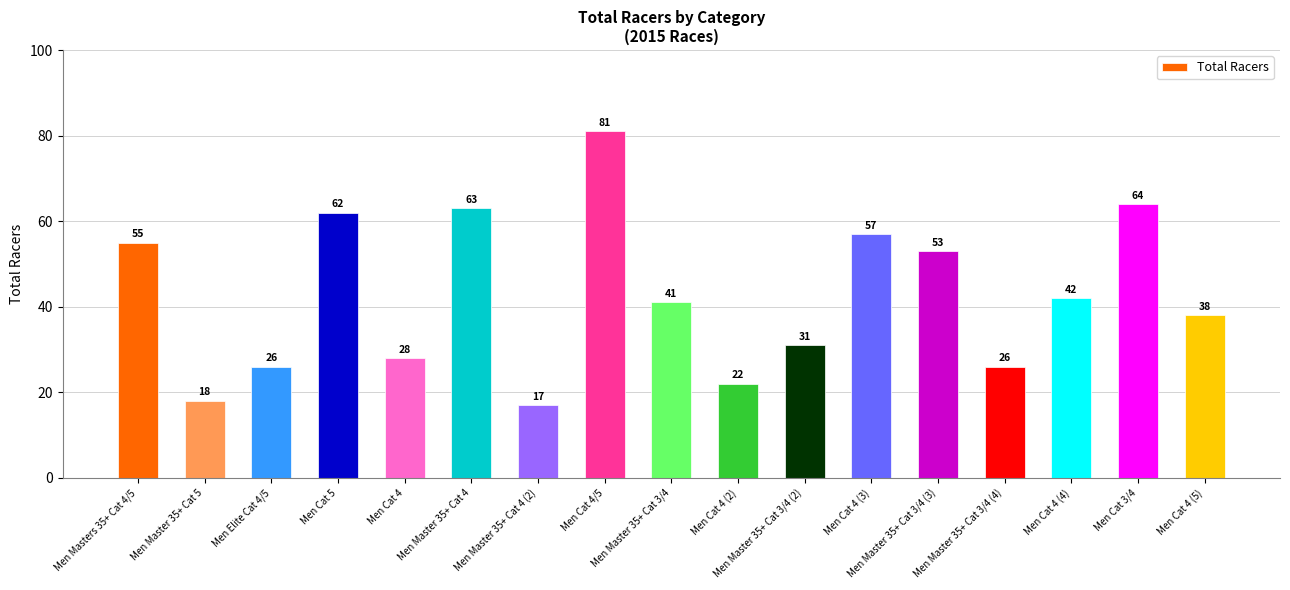

Reading left to right, extract all data points from this chart.

Men Masters 35+ Cat 4/5=55	Men Master 35+ Cat 5=18	Men Elite Cat 4/5=26	Men Cat 5=62	Men Cat 4=28	Men Master 35+ Cat 4=63	Men Master 35+ Cat 4 (2)=17	Men Cat 4/5=81	Men Master 35+ Cat 3/4=41	Men Cat 4 (2)=22	Men Master 35+ Cat 3/4 (2)=31	Men Cat 4 (3)=57	Men Master 35+ Cat 3/4 (3)=53	Men Master 35+ Cat 3/4 (4)=26	Men Cat 4 (4)=42	Men Cat 3/4=64	Men Cat 4 (5)=38